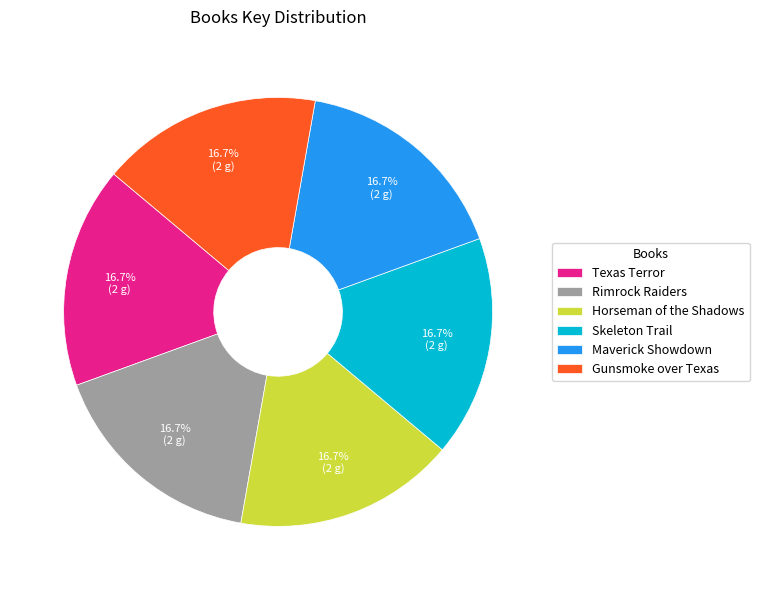

Approximately how many times larger is the value at Horseman of the Shadows compared to Texas Terror?

1.0